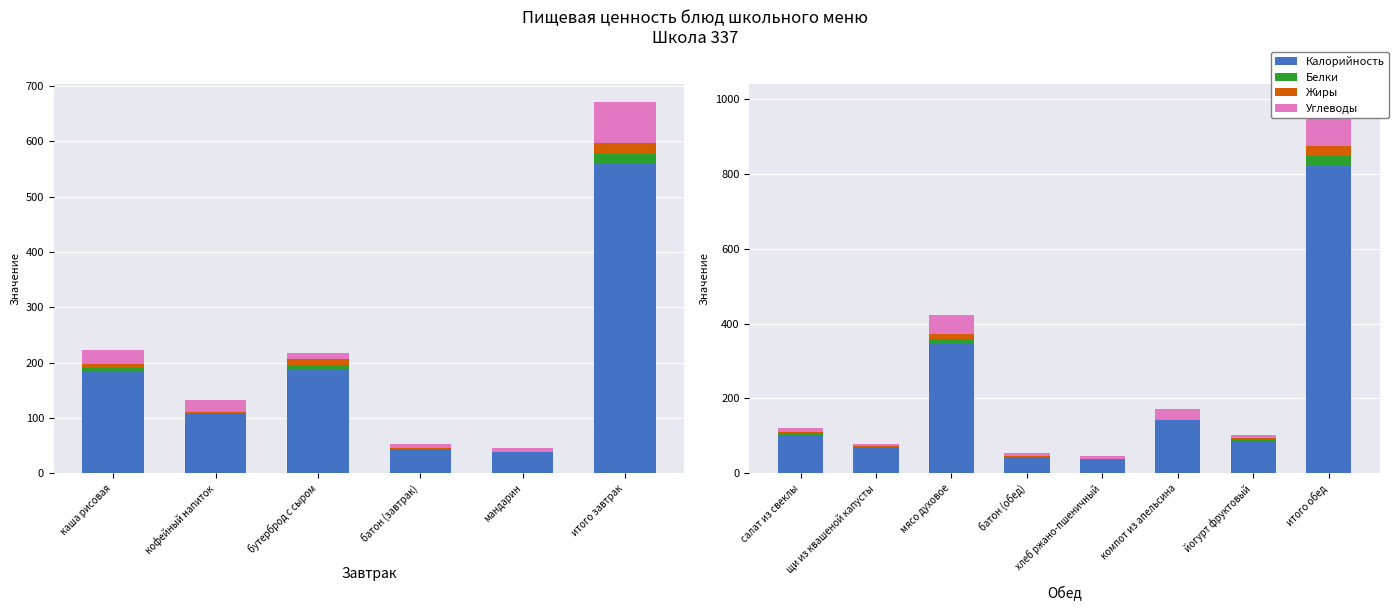

Where does the Белки series first go above 3?

салат из свеклы